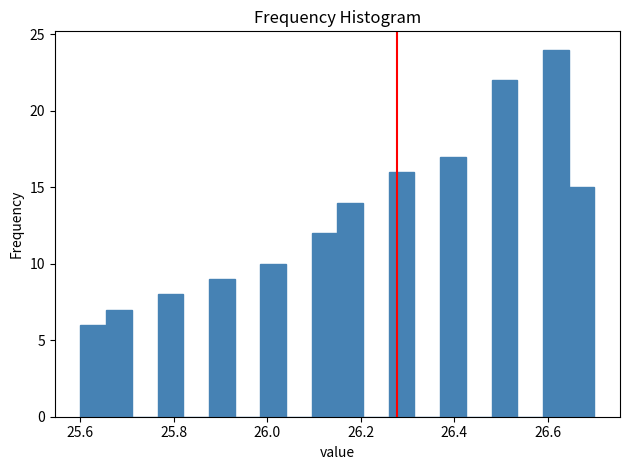

Around what value on the x-axis is the tallest bar? Give the approximate position of its centre, as read against the axis.

26.62